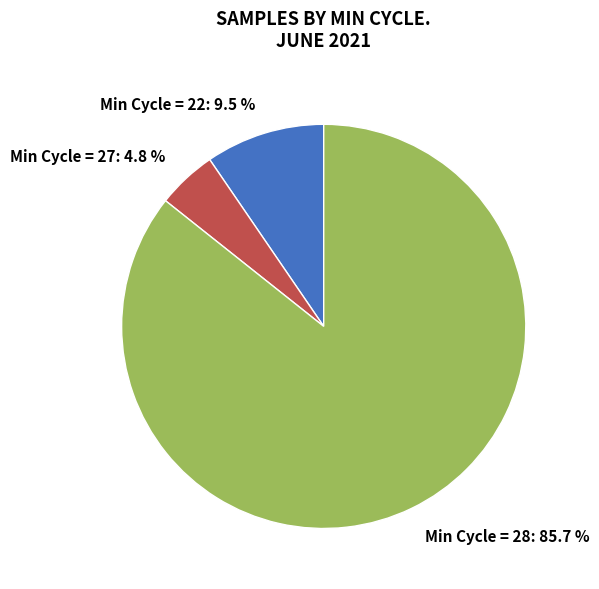

Is there any slice that represents more than half of the pie?

Yes